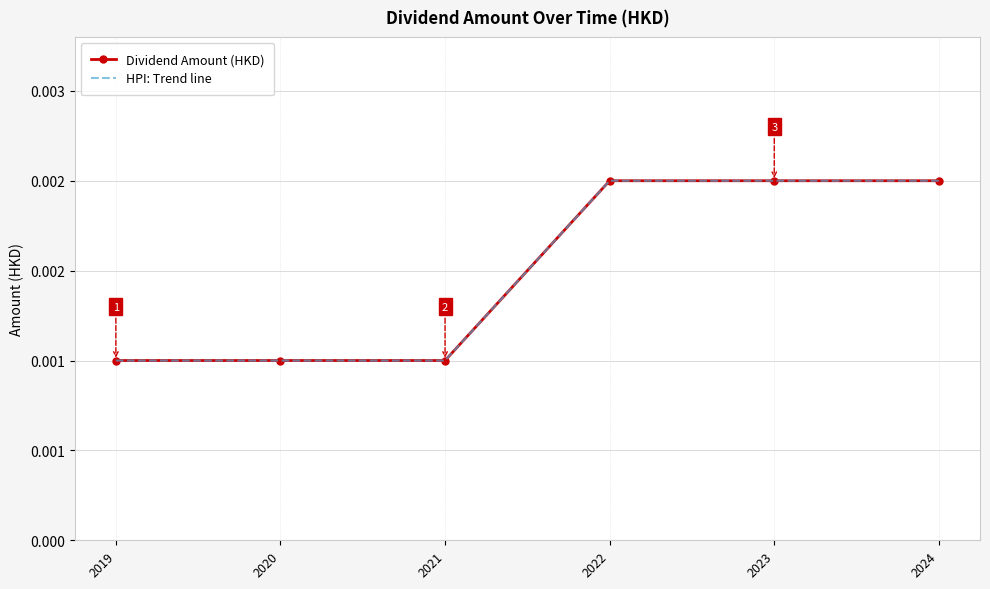

Between 2021 and 2023, which series saw the biggest shift?

Dividend Amount (HKD)